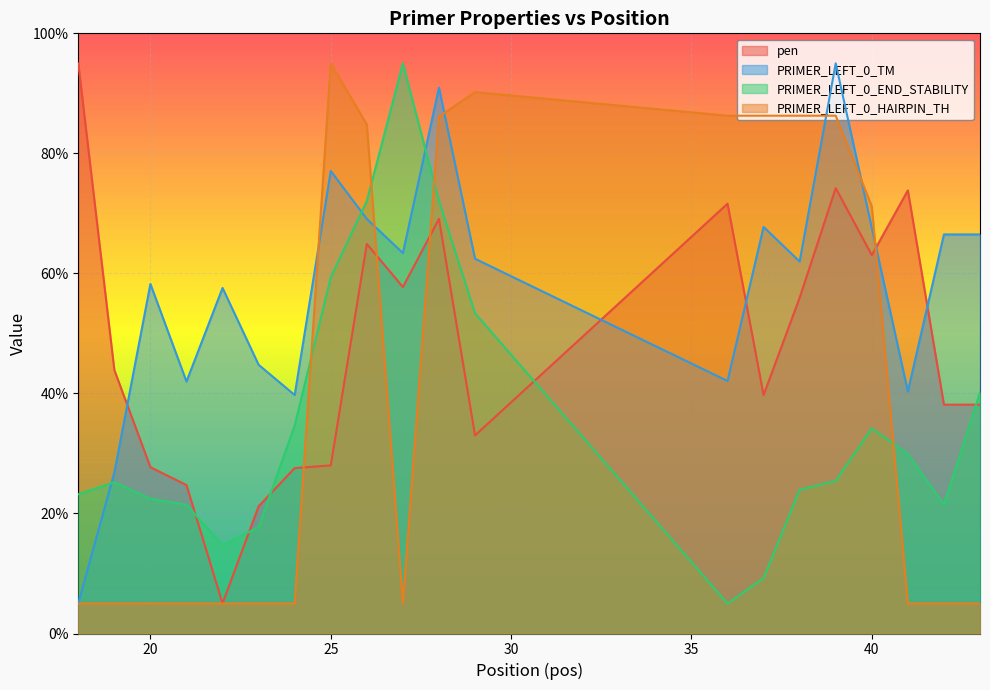

What is the minimum value for pen?

5.0